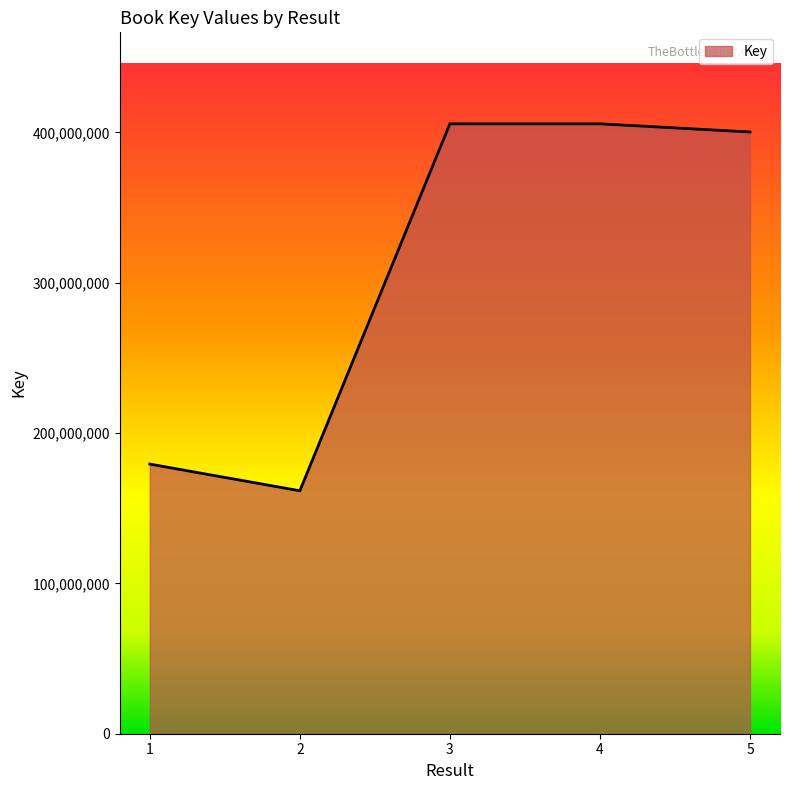

Which has a higher value, 5 or 2?

5